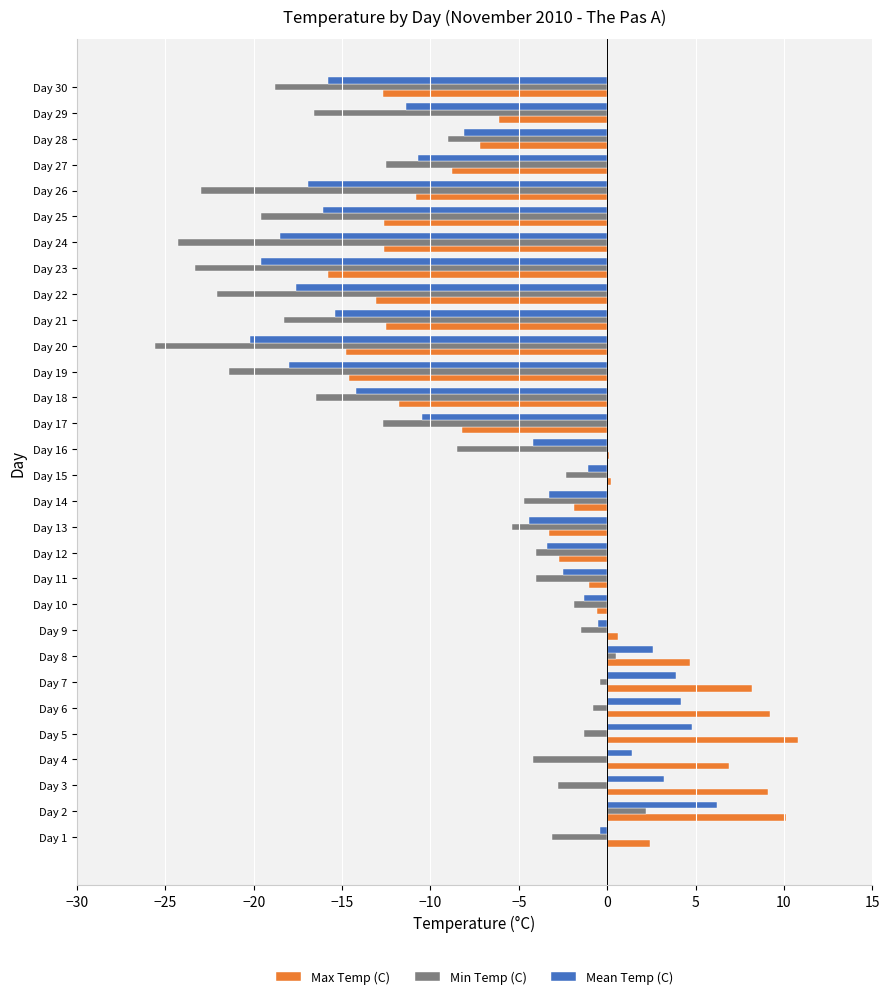

What are all the series names shown in the legend?

Max Temp (C), Min Temp (C), Mean Temp (C)